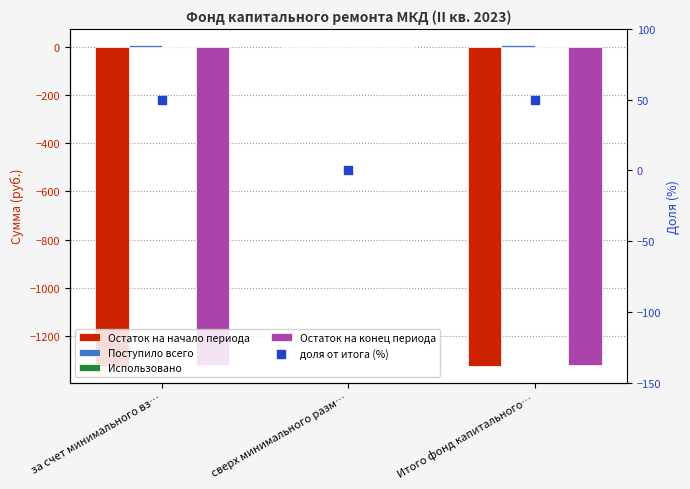

Which series has the largest total across all categories?

доля от итога (%)